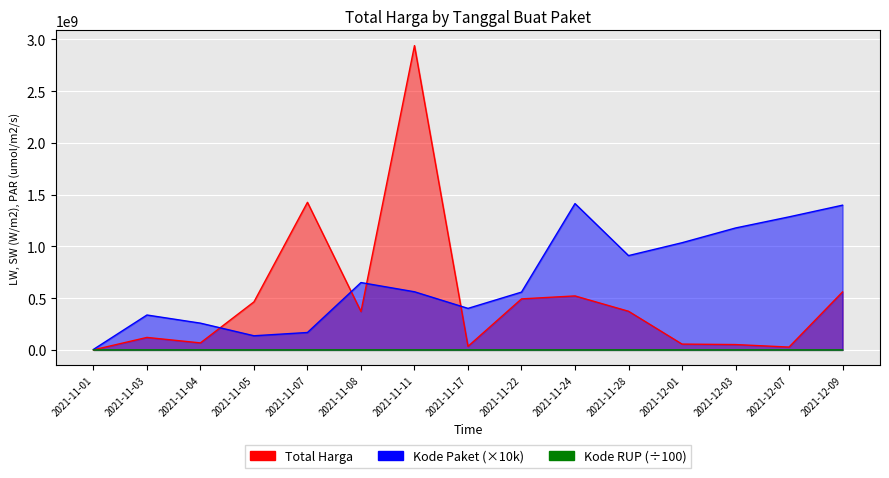

What is the difference between the maximum and minimum values in the Kode Paket series?

1408830000.0